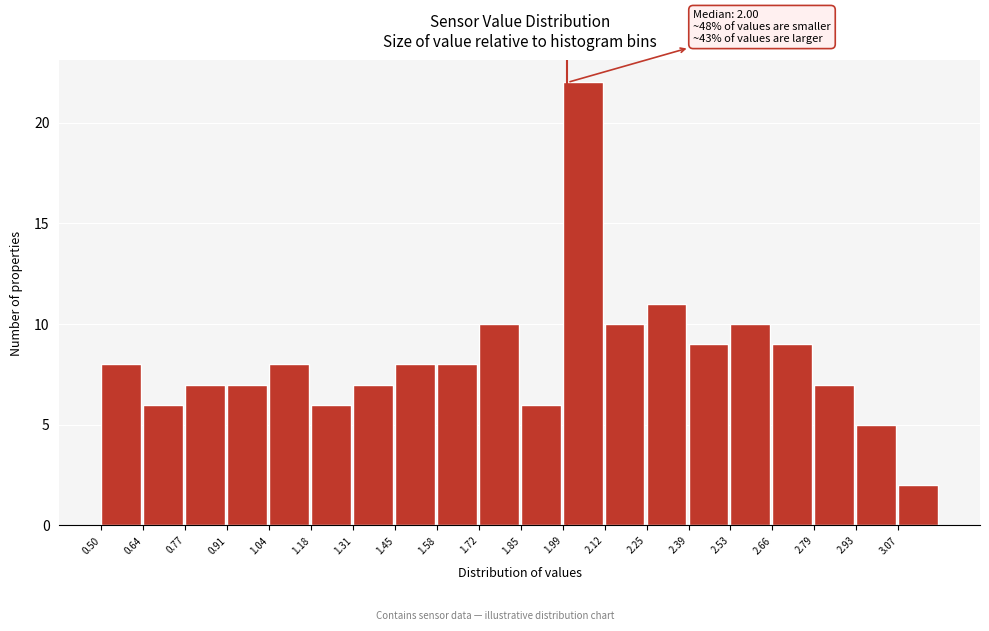

Which range on the x-axis has the tallest bar?

1.985 to 2.120